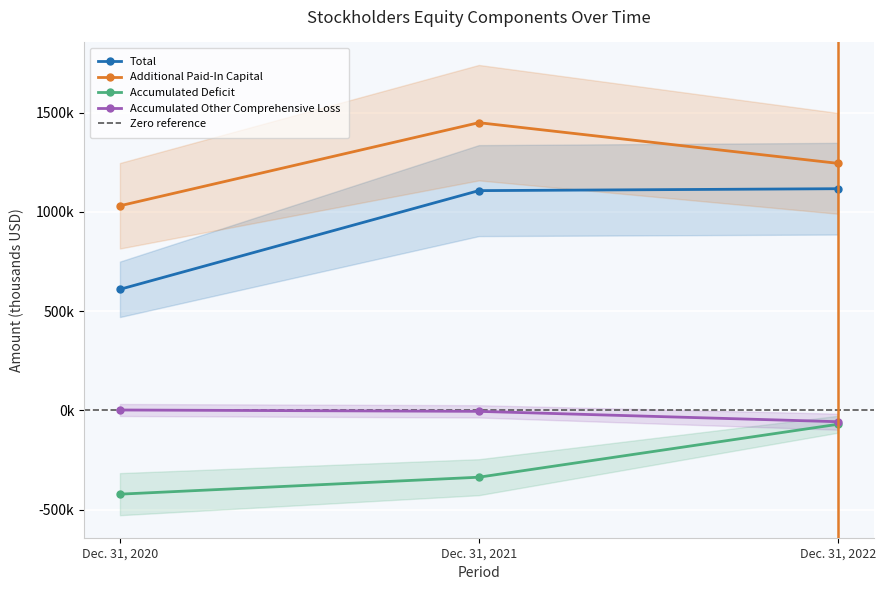

What is the value of the Accumulated Deficit point at the 1st from the left?

-422601